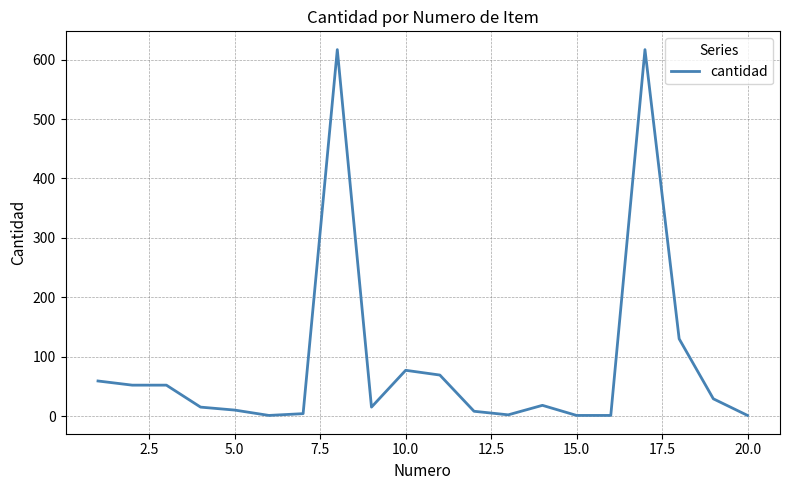

What is the difference between the maximum and minimum values?

616